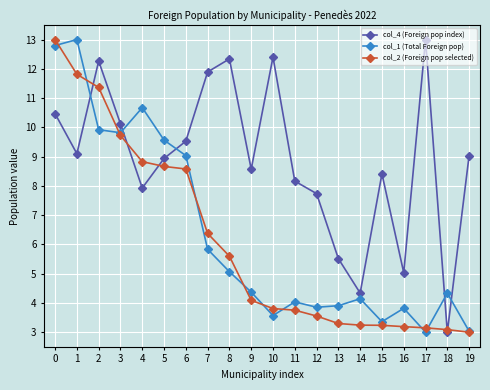

Between which two adjacent categories do col_1 (Total Foreign pop) and col_4 (Foreign pop index) first intersect?

1 and 2